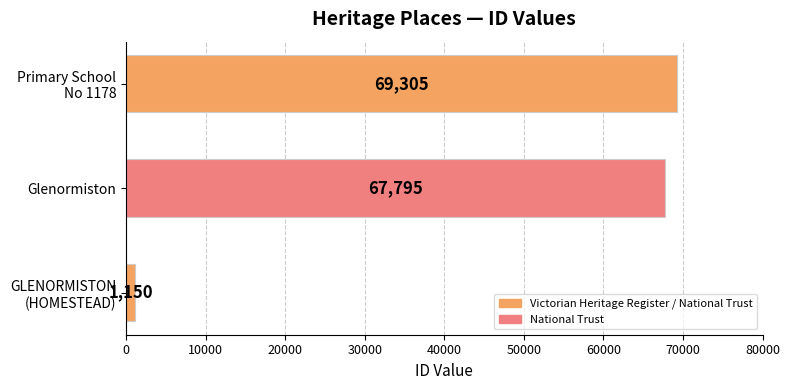

How many values are below 67795?

1